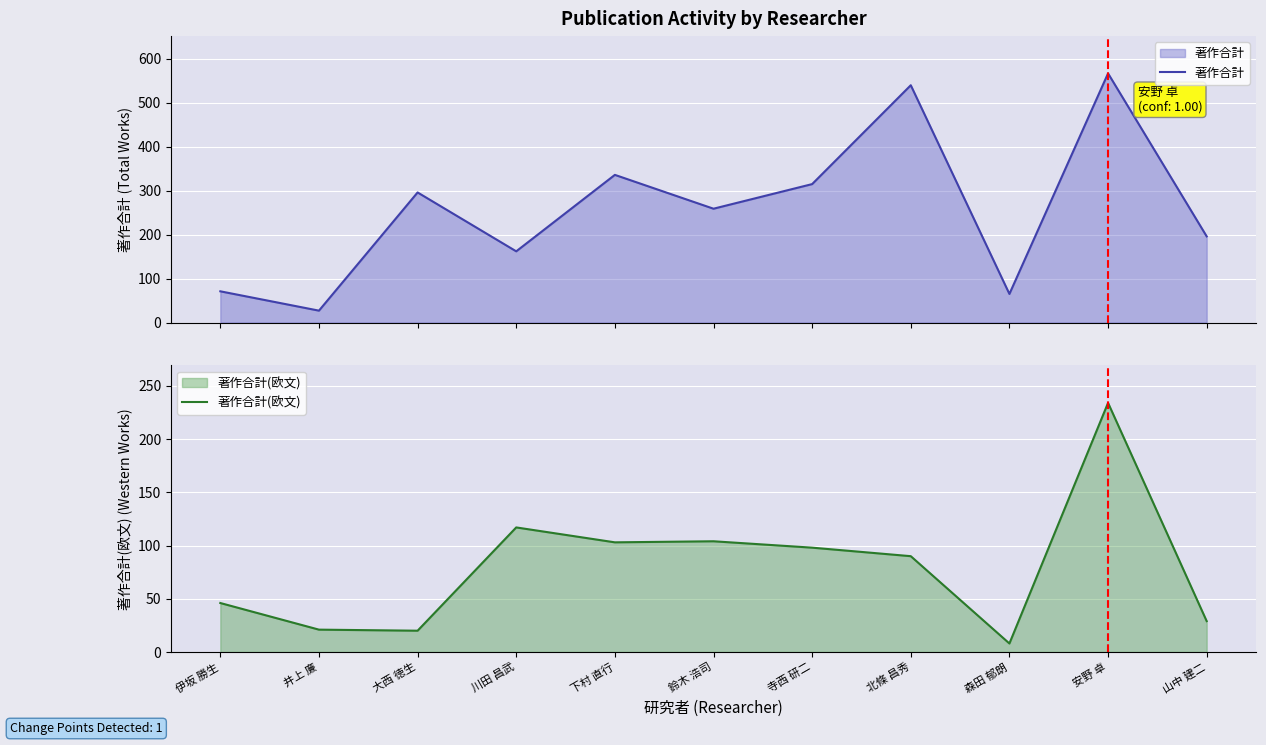

At how many categories does at least one series exceed 48?

10